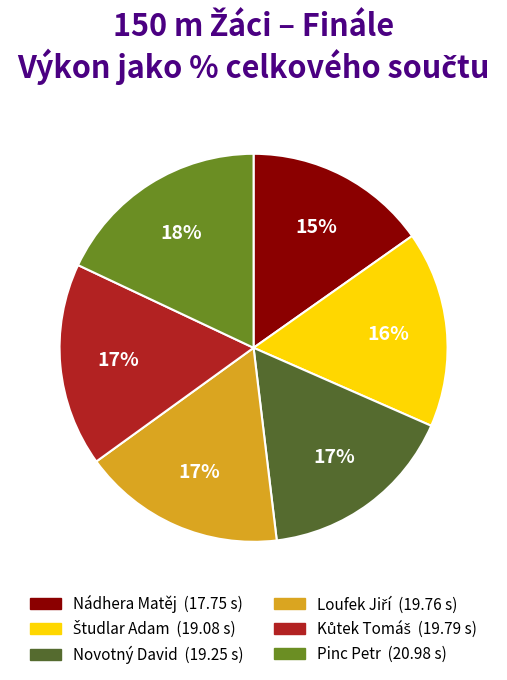

The Nádhera Matěj slice represents 4% of the pie. True or false?

False